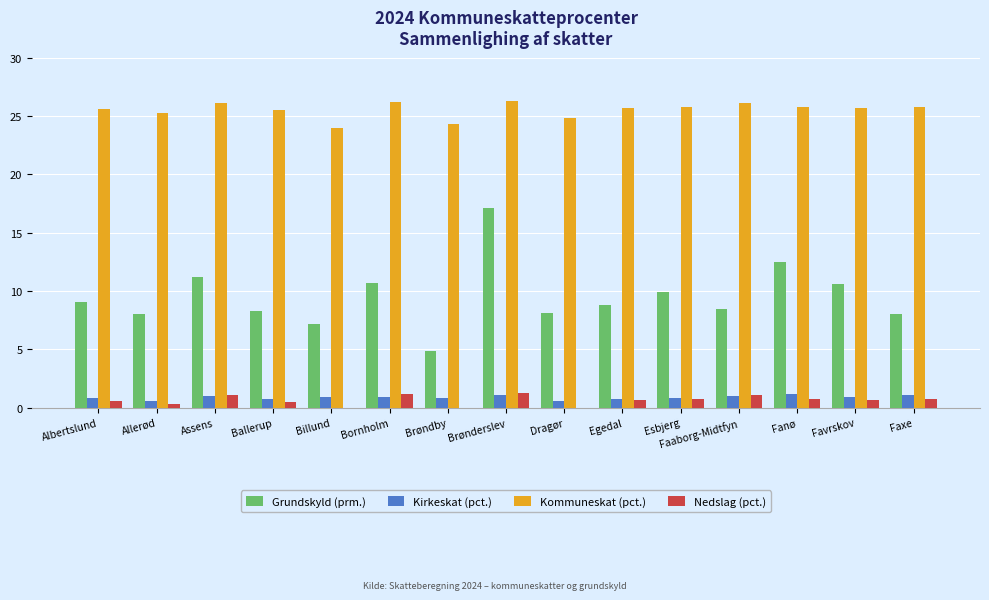

What is the maximum value for Nedslag (pct.)?

1.3